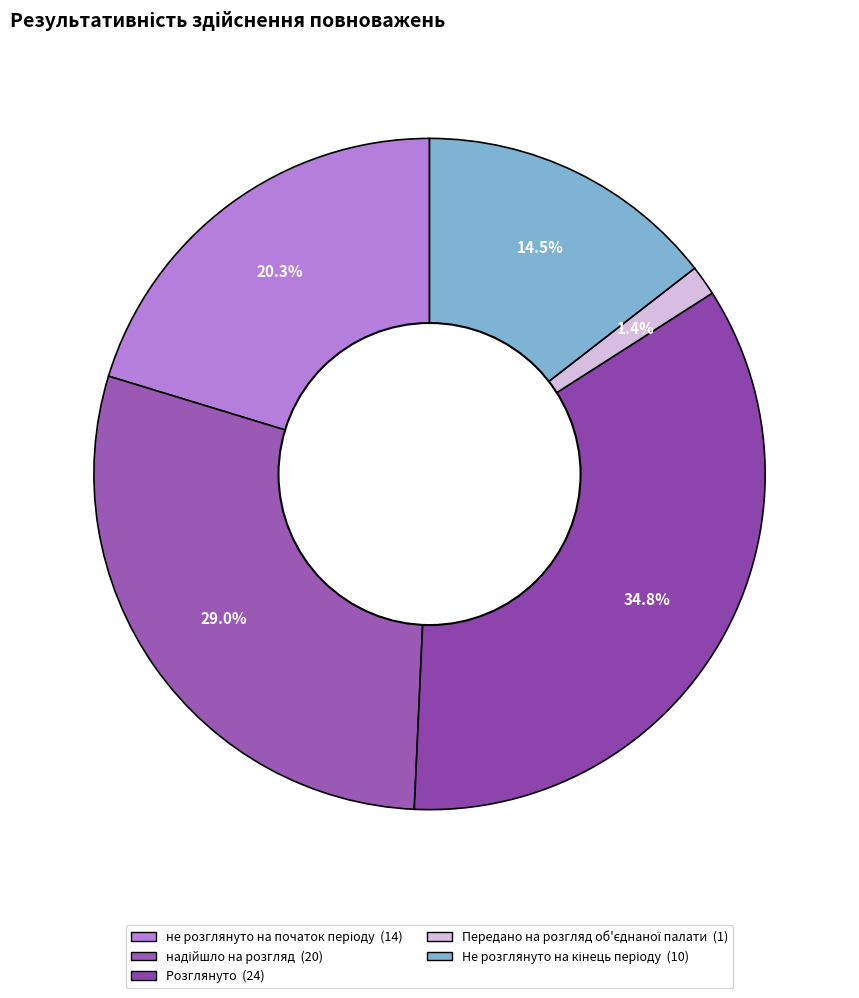

To the nearest percent, what is the average slice percentage?

20%